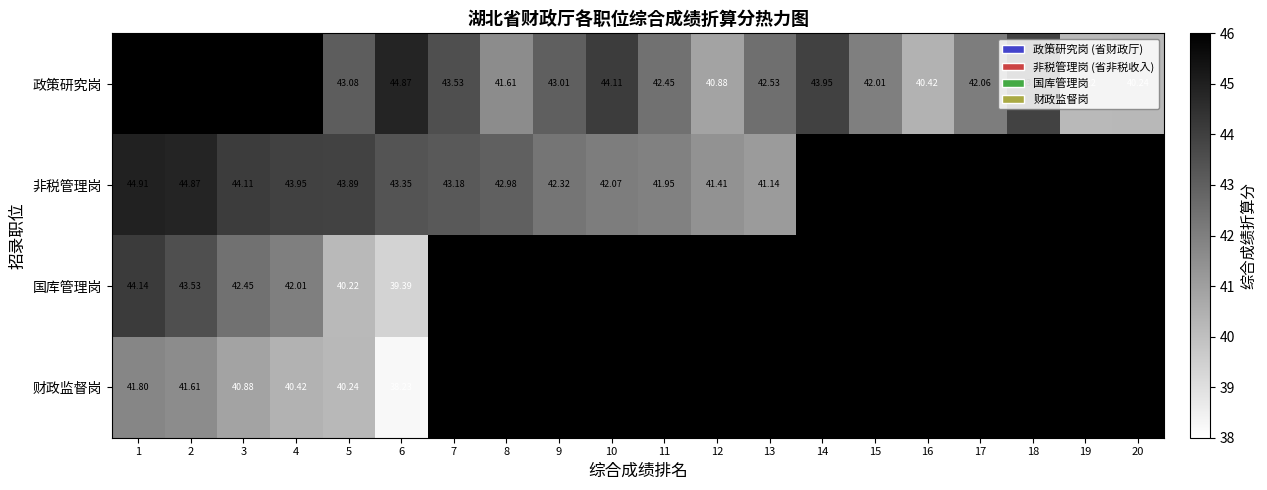

Is the value of 政策研究岗 at 14 greater than the value of 非税管理岗 at 3?

No